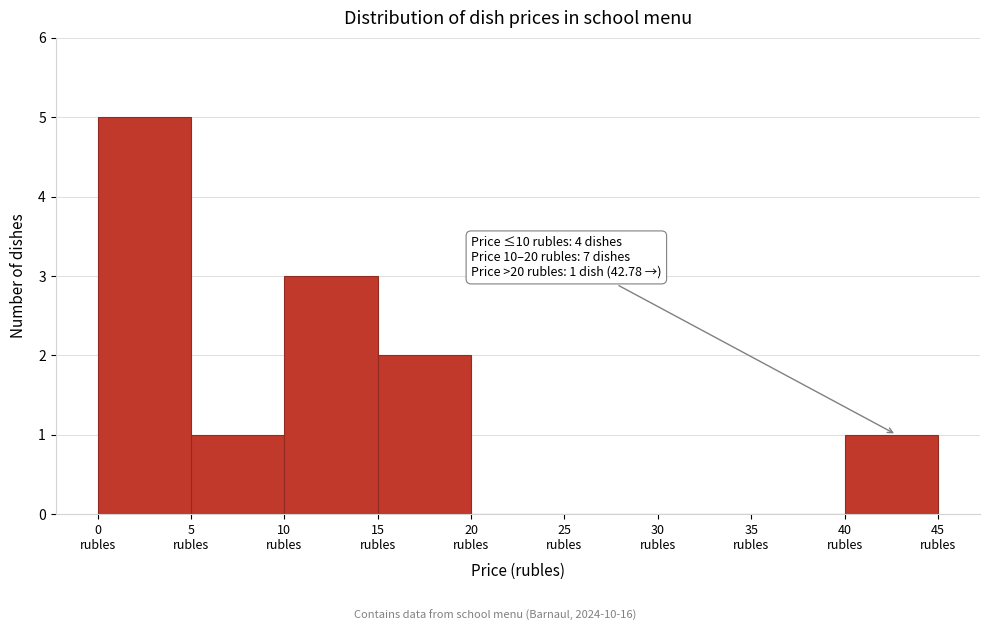

Over which range of the x-axis is the bar tallest?

0 to 5